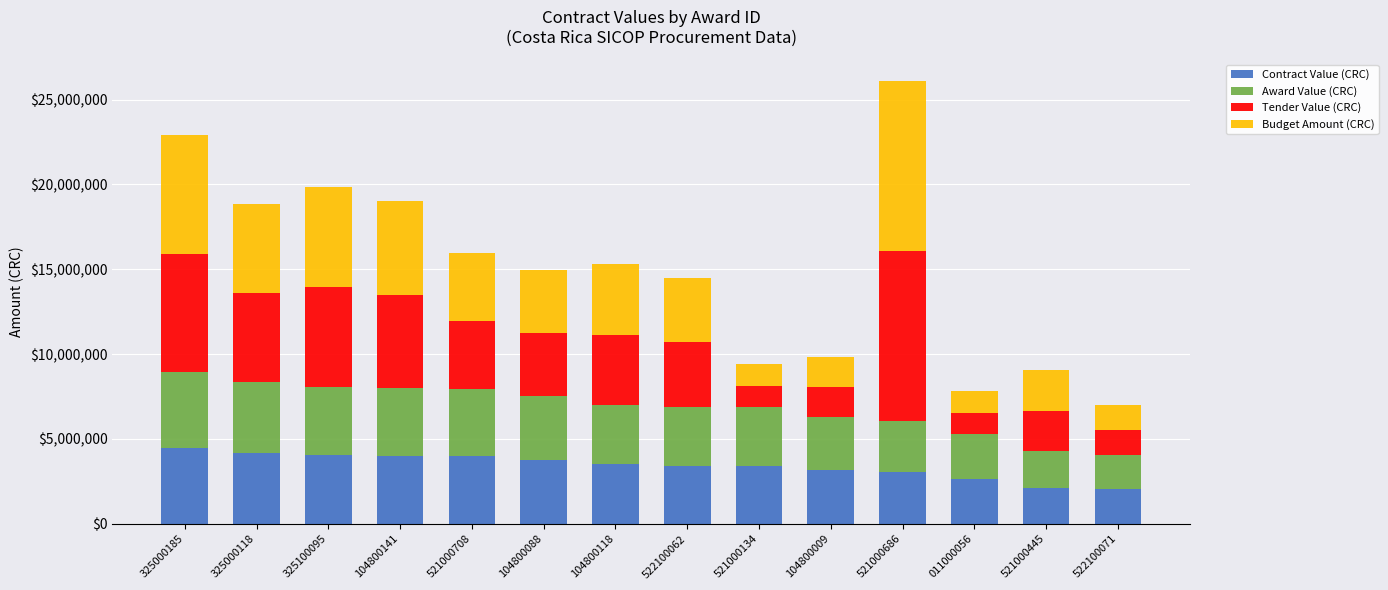

What is the difference between the Contract Value (CRC) values at 104800009 and 325100095?

878106.9